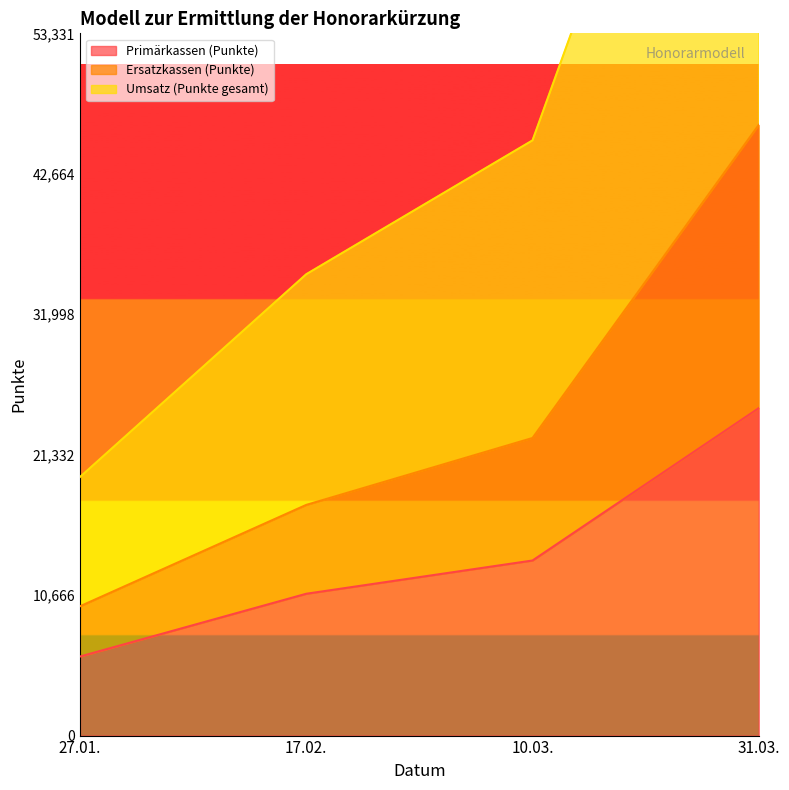

Which series has the largest range (max minus min)?

Umsatz (Punkte gesamt)